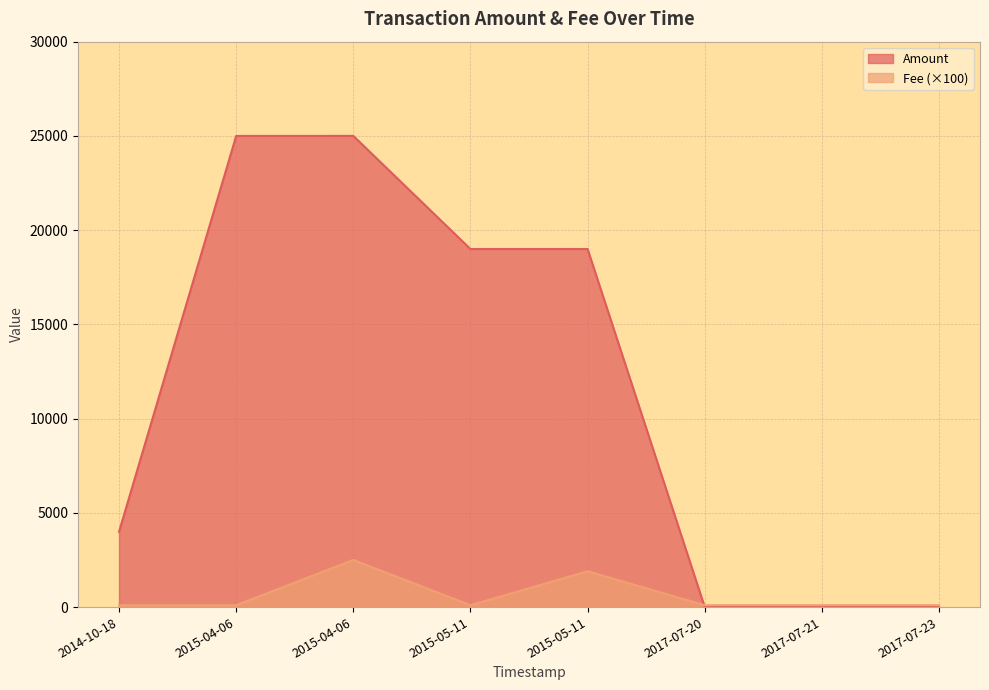

What is the difference between the Amount values at 2015-05-11 and 2017-07-21?

18999